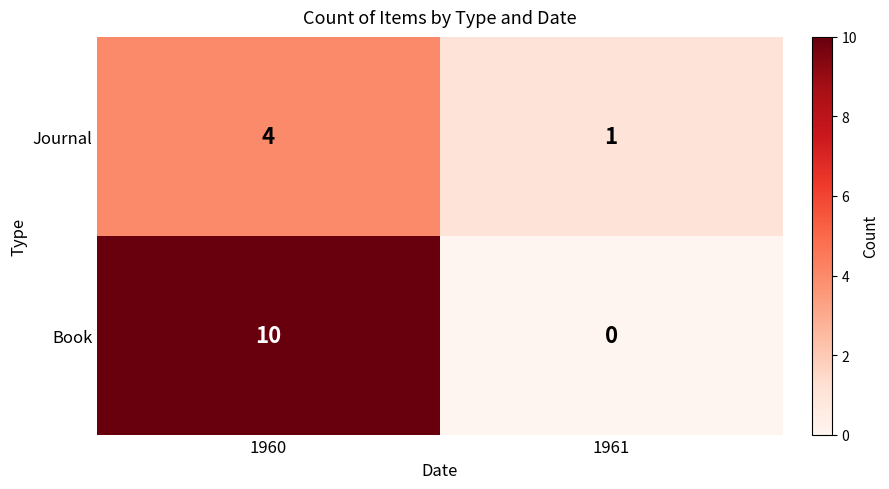

At how many categories does at least one series exceed 5?

1